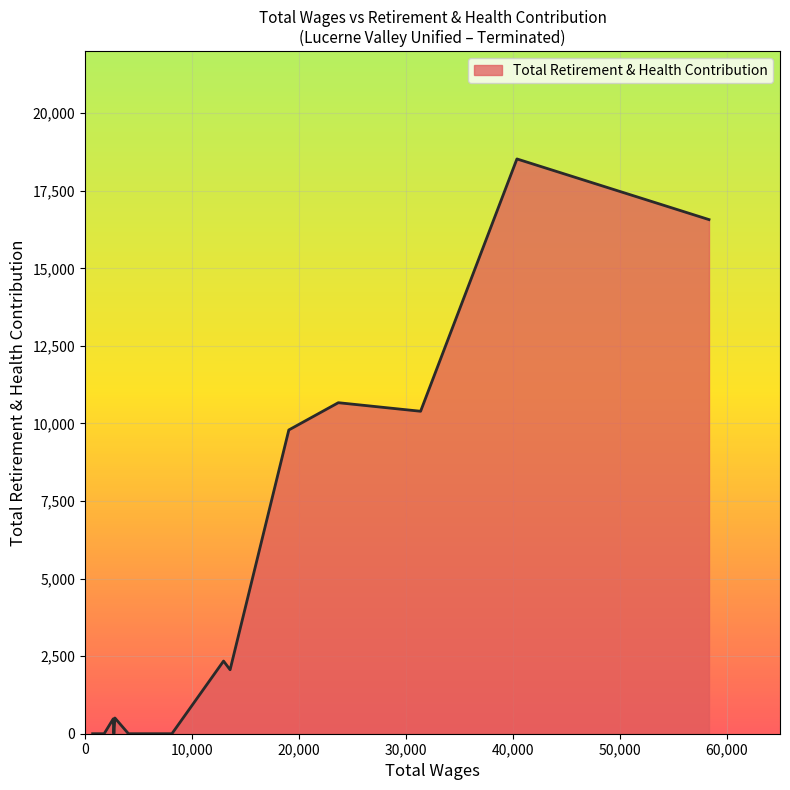

Count the number of categories in the chart.

20